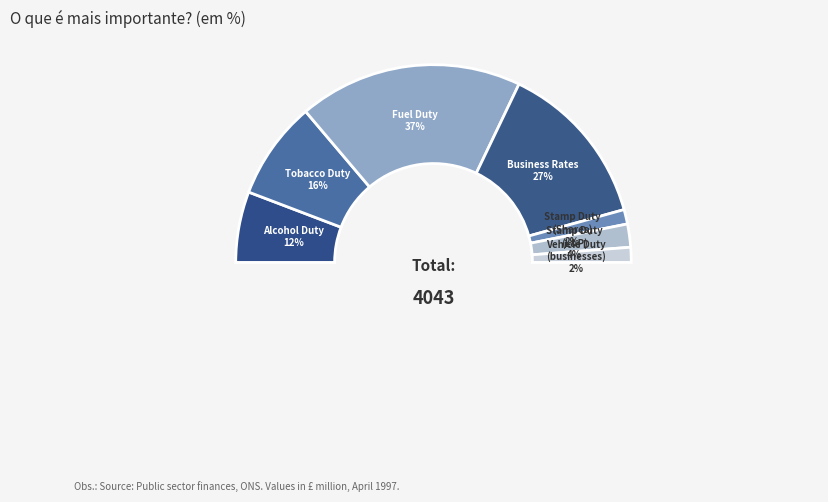

Which slice is the smallest?

Customs Duties